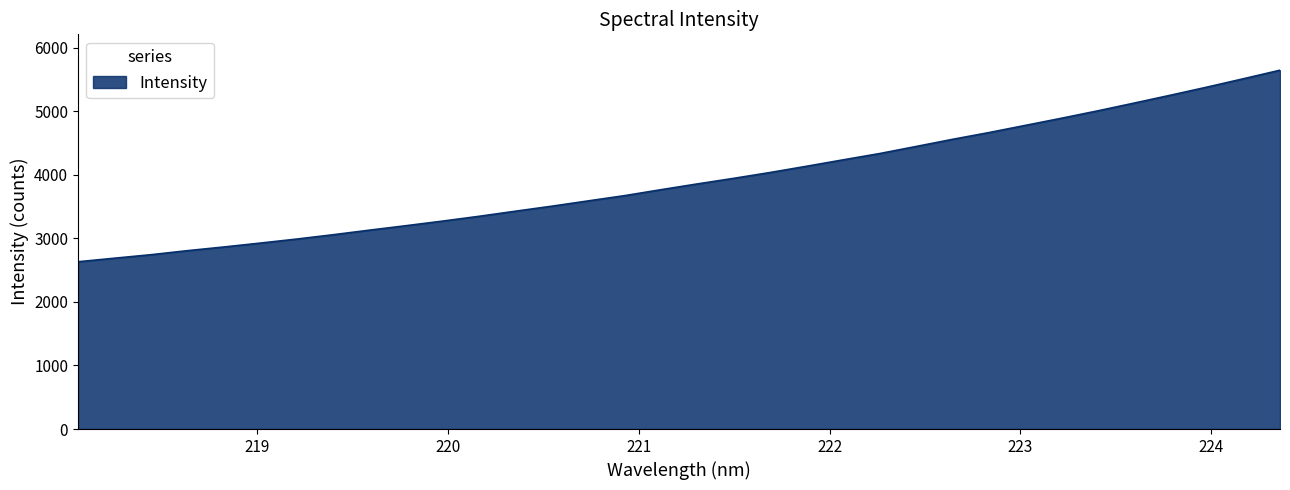

What is the difference between the maximum and minimum values?

3013.5